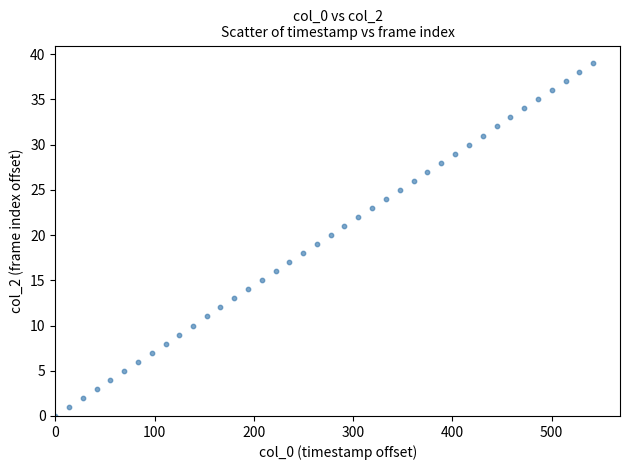

What is the range of Y values (max minus min)?

39